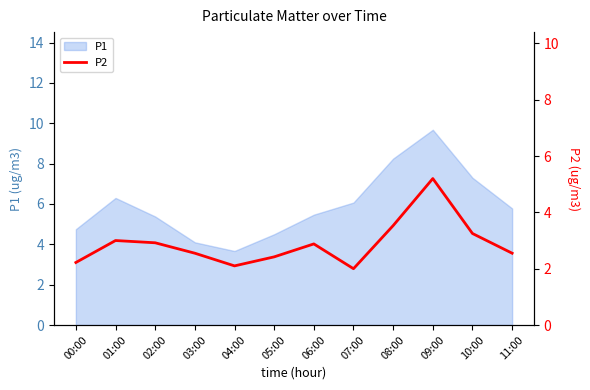

How many lines are shown in the chart?

1